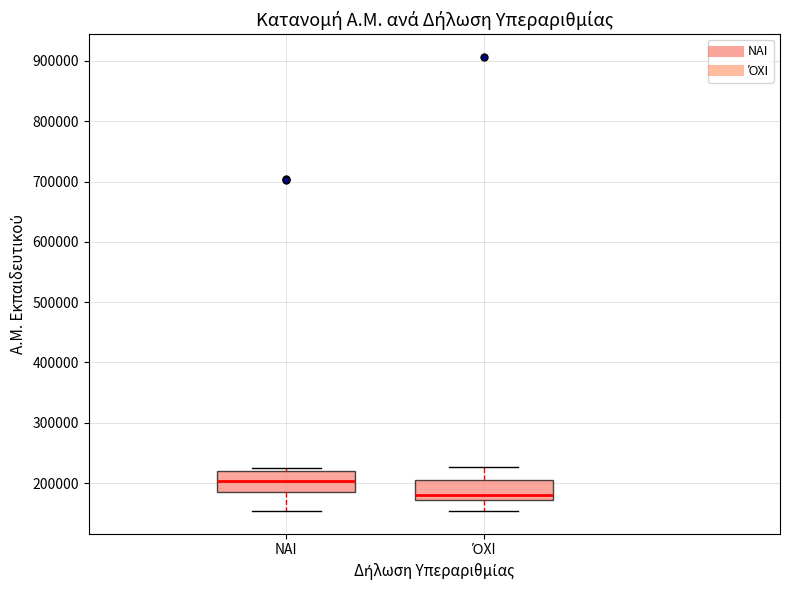

Where does the lower whisker of the box for ΌΧΙ end on the y-axis? The values are not printed on the chart, so give them approximately, as read against the axis.

150000